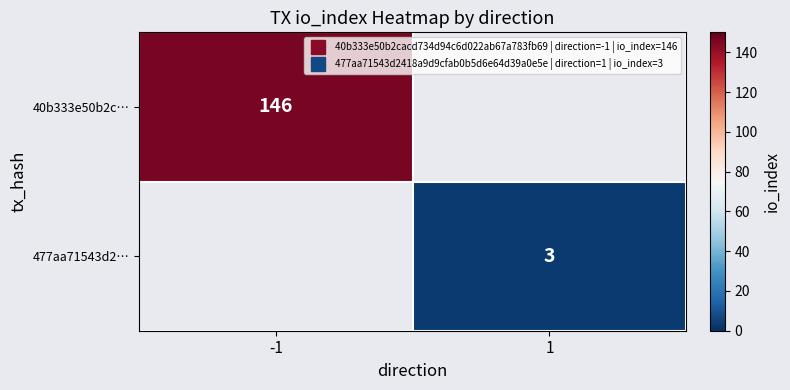

Count the number of categories in the chart.

2